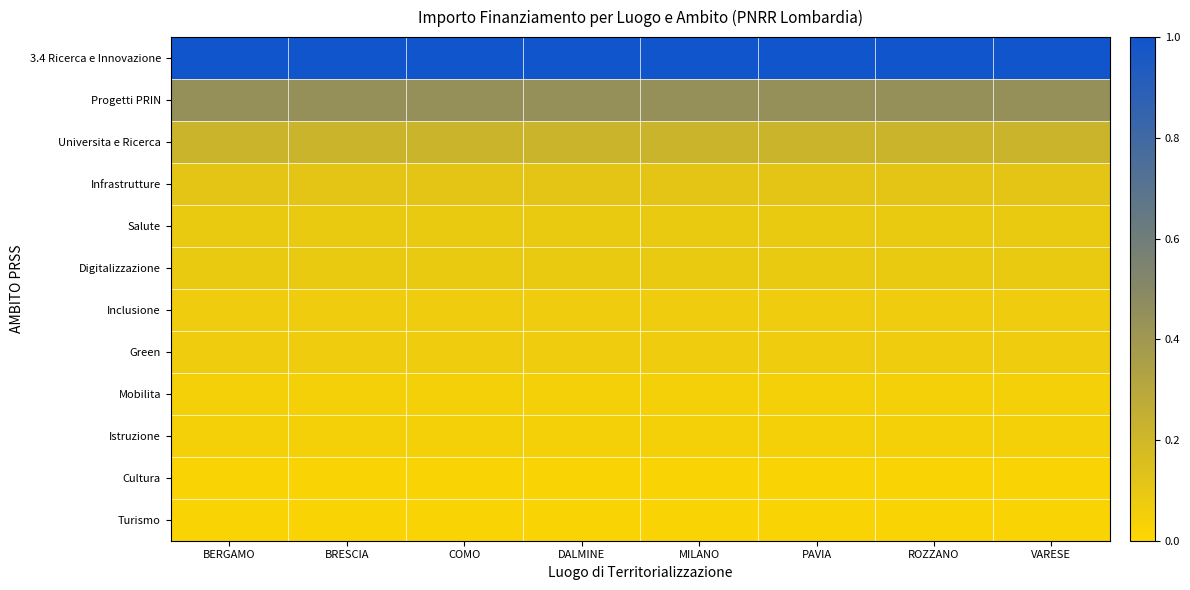

How many distinct data groups are displayed?

12